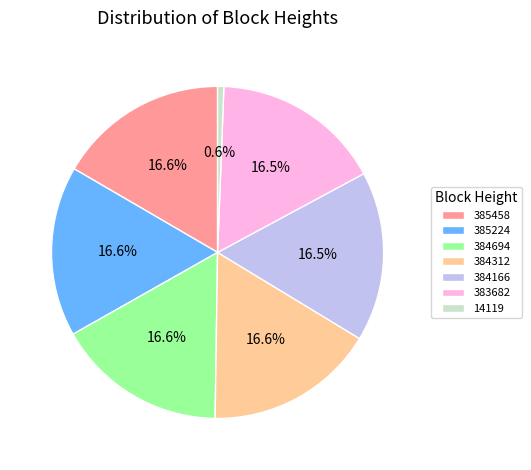

Is it true that 385224 is 27% of the pie?

False